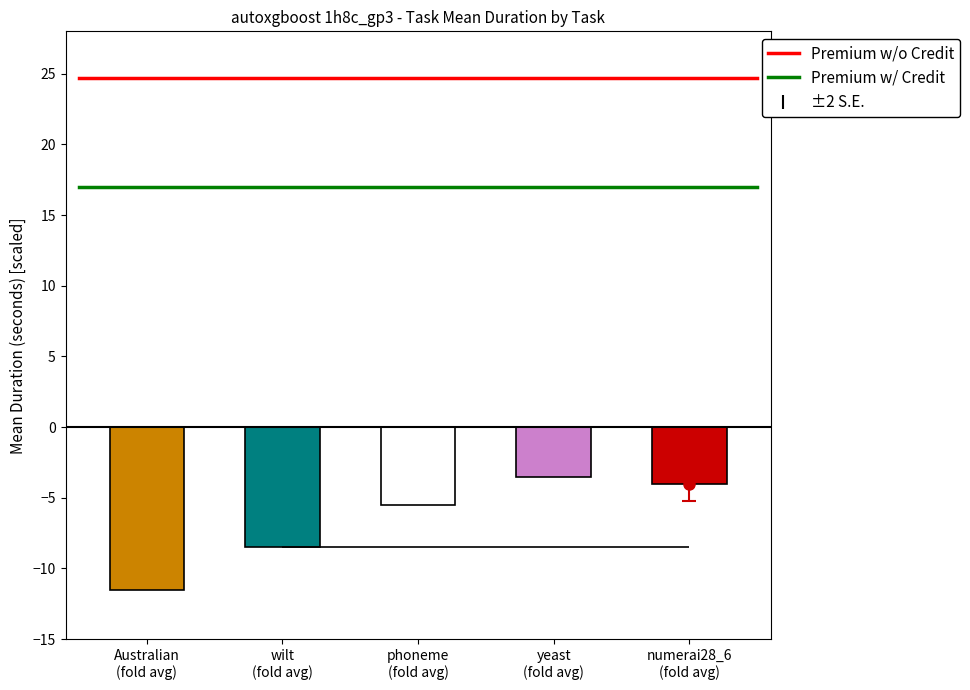

What is the minimum value for Premium w/ Credit?

17.0